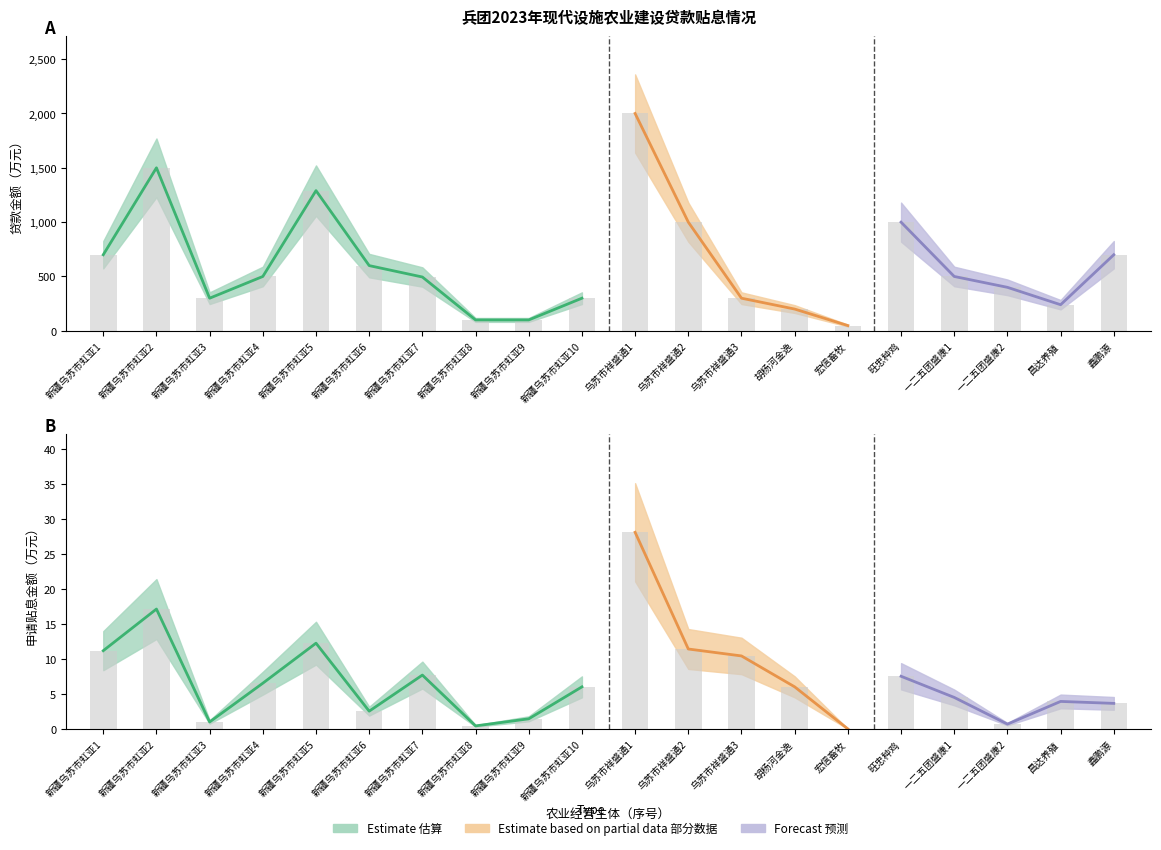

What position from the left is 旺忠种鸡?

16